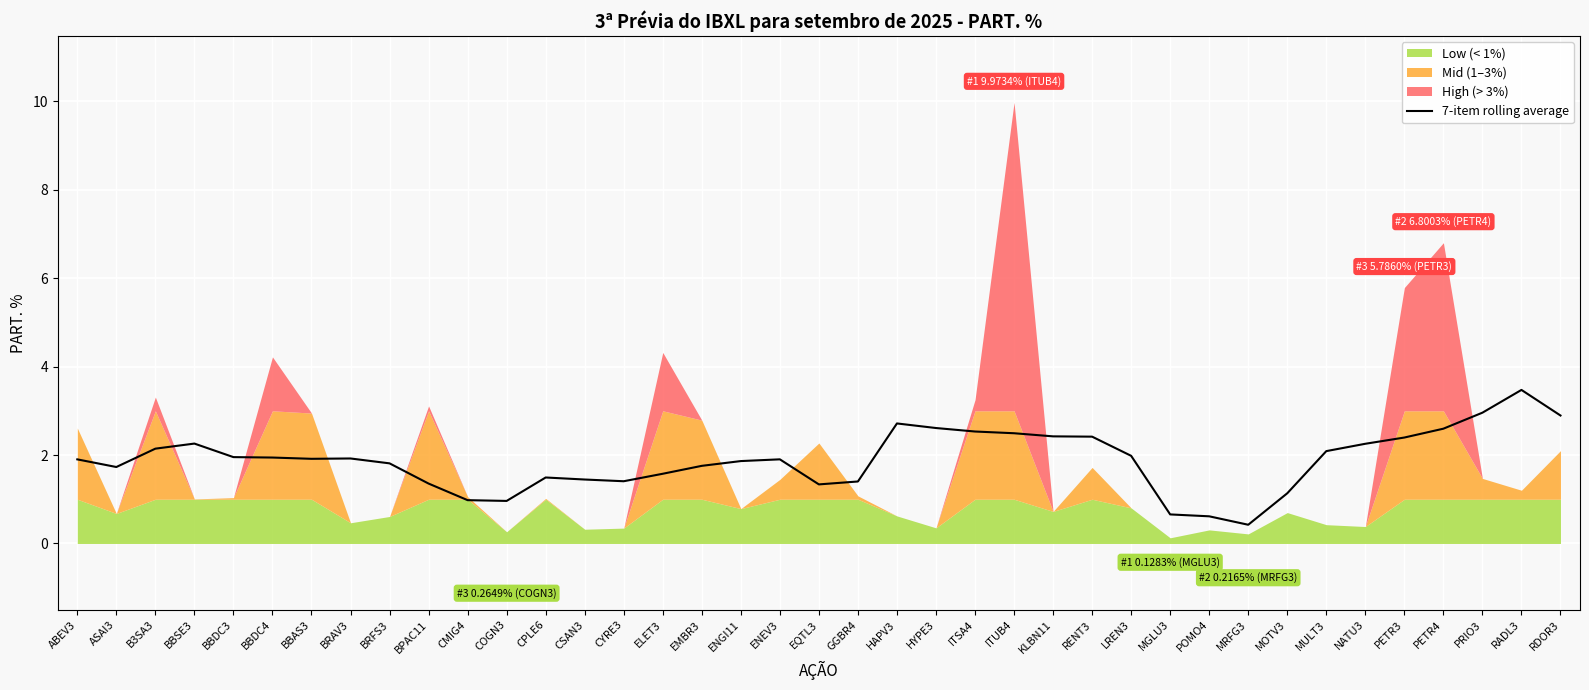

What is the difference between the maximum and minimum values?

3.0